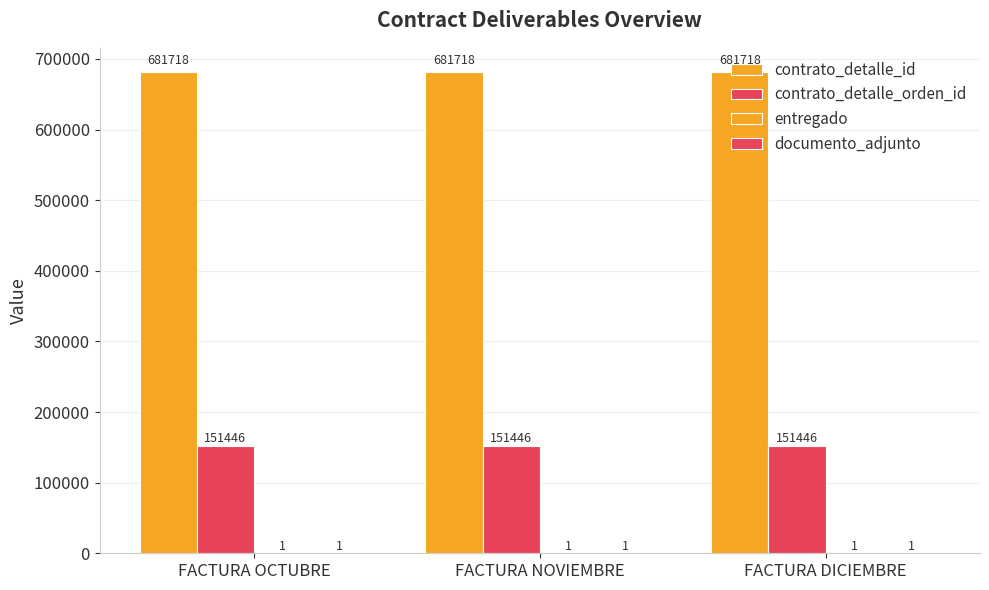

How many groups of bars are there?

3